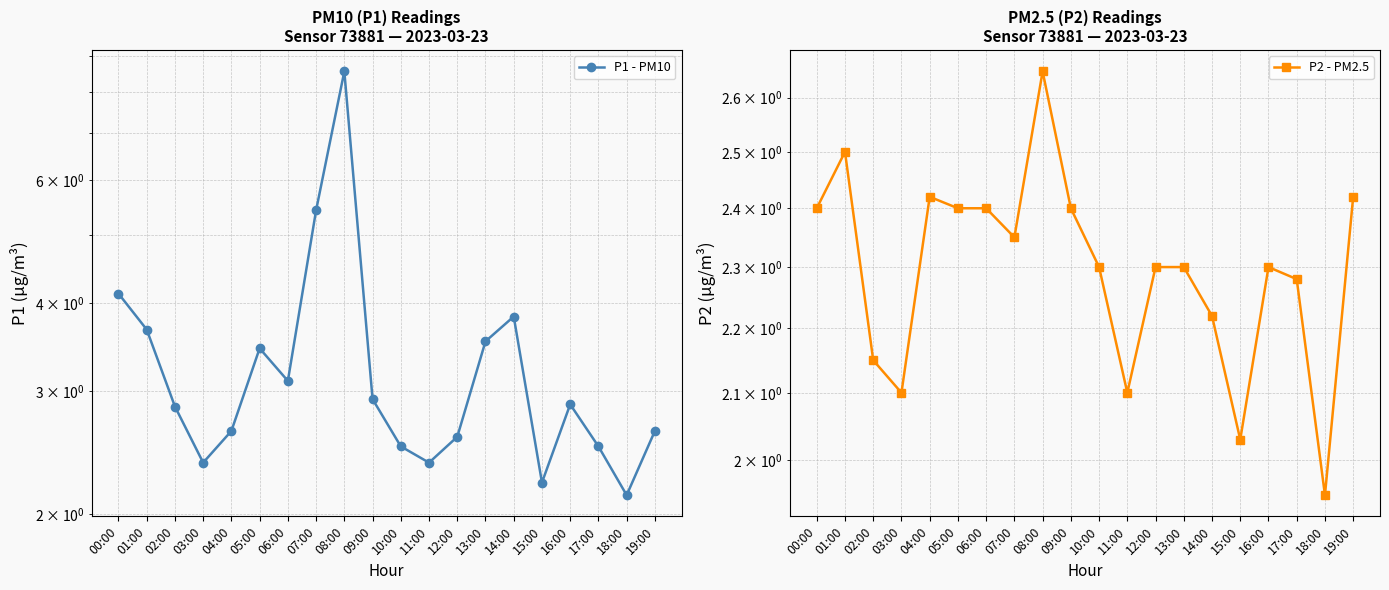

How many distinct data groups are displayed?

2